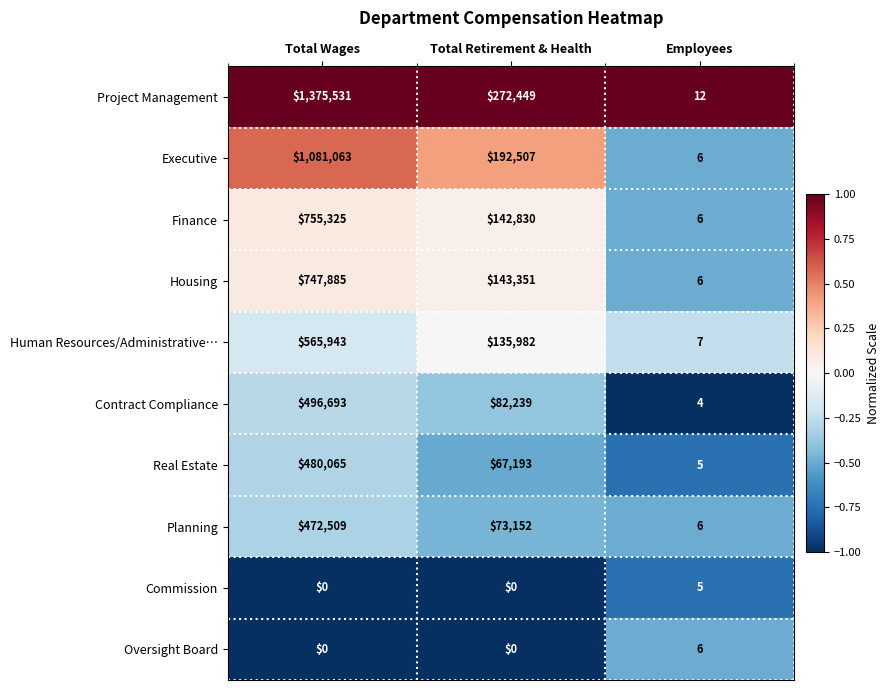

What is the greatest value displayed?

1375531